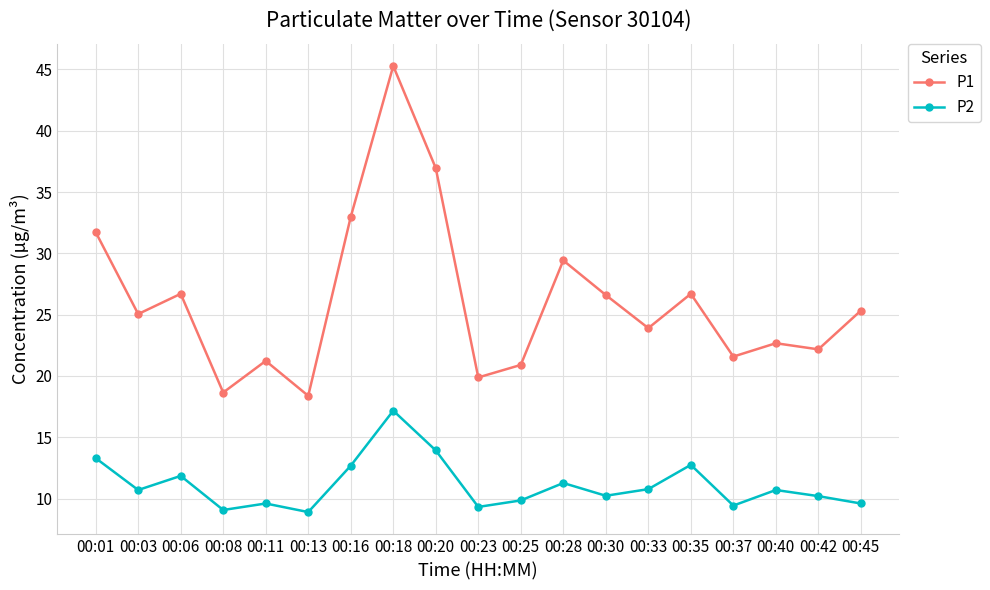

The P2 series shows 13.3 at 00:01. True or false?

True